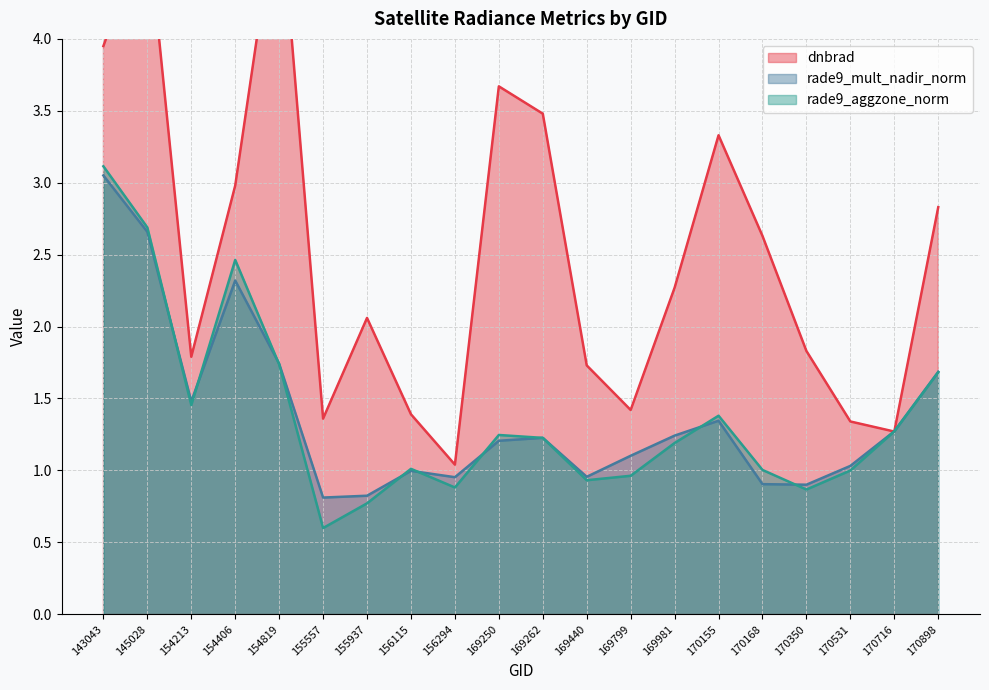

Count the number of categories in the chart.

20